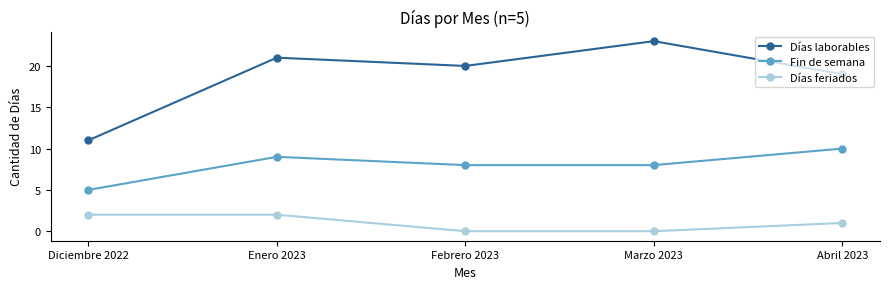

What value does the Días laborables series have at Abril 2023, to the nearest 5?

20